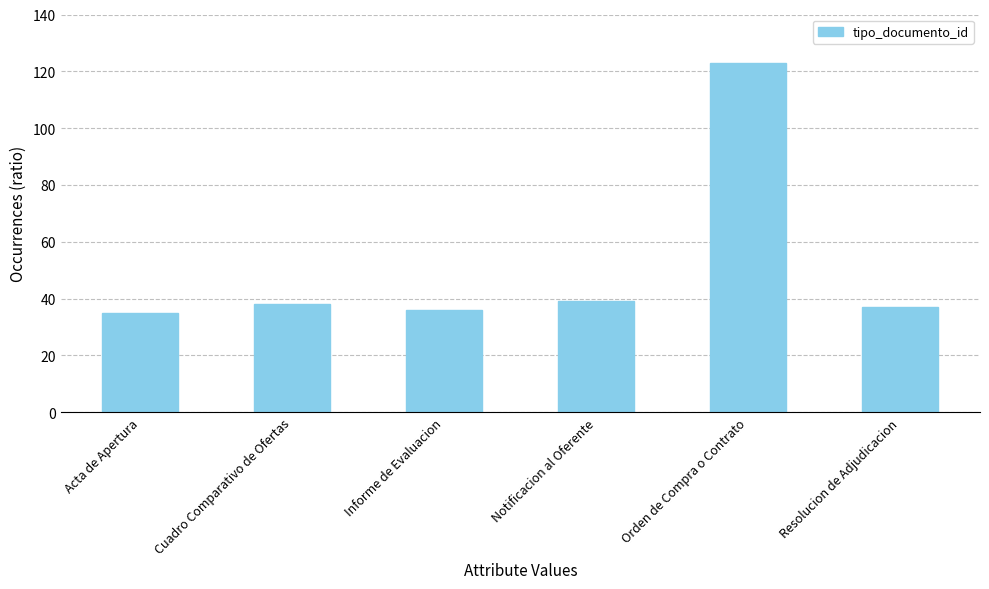

True or false: the data shows 37 at Resolucion de Adjudicacion.

True